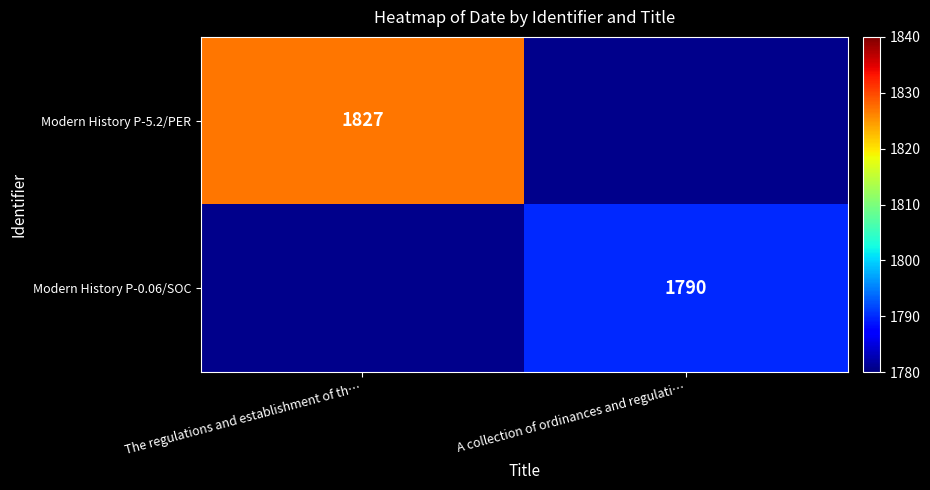

The Modern History P-0.06/SOC series shows 1790 at A collection of ordinances and regulati…. True or false?

True